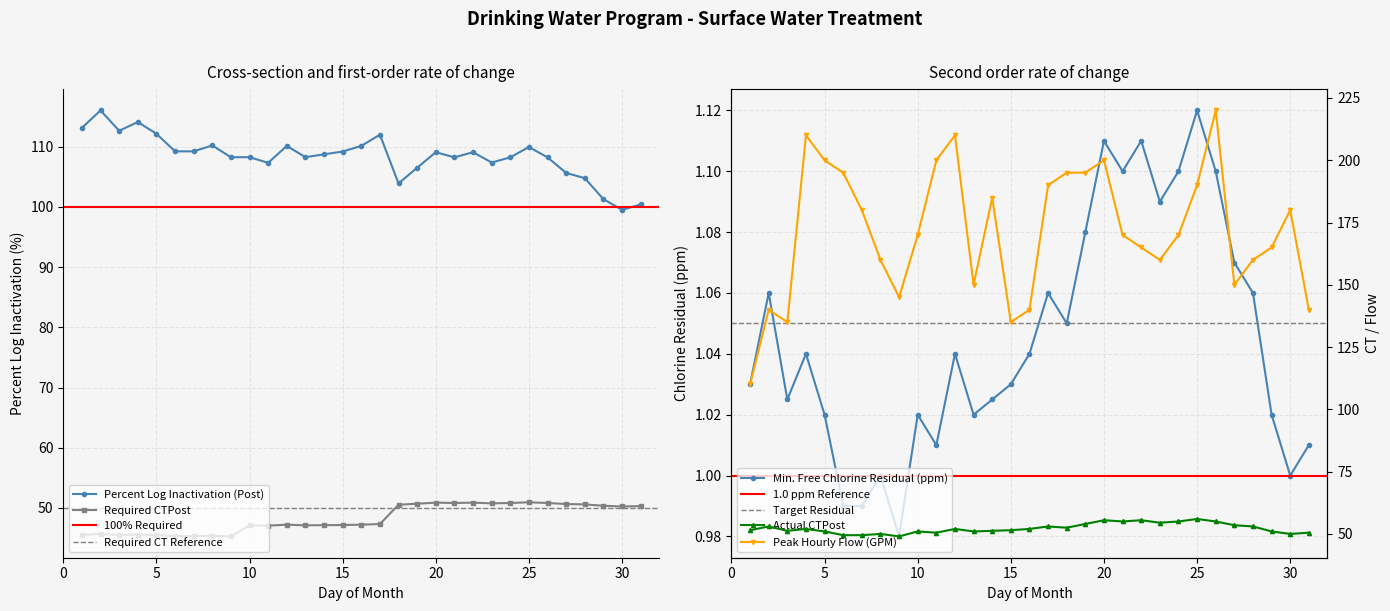

How many lines are shown in the chart?

5